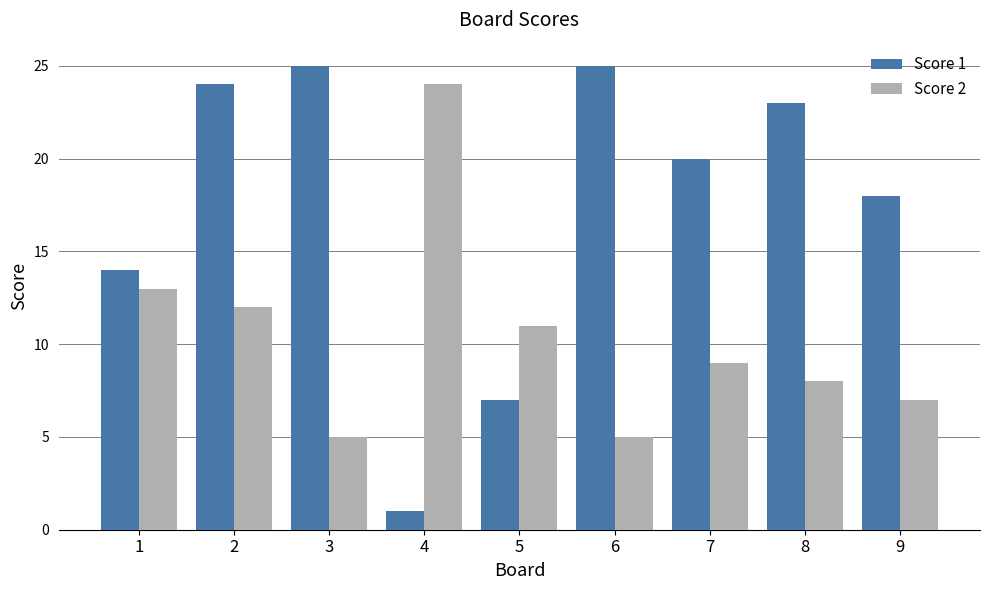

Reading left to right, what are all the values shown in this chart?

Score 1: 14	24	25	1	7	25	20	23	18
Score 2: 13	12	5	24	11	5	9	8	7